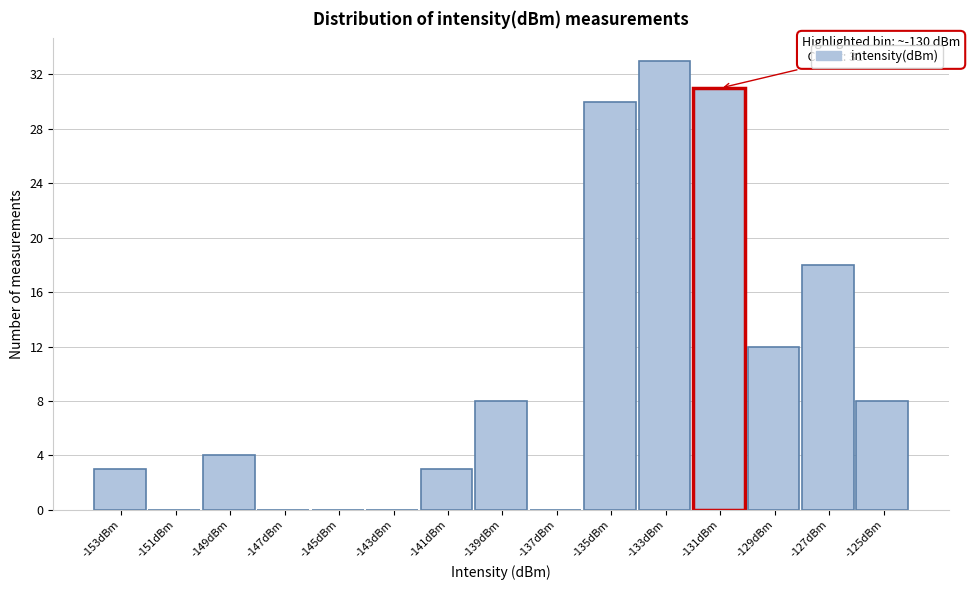

Reading left to right, what are all the values shown in this chart?

-153dBm=3	-151dBm=0	-149dBm=4	-147dBm=0	-145dBm=0	-143dBm=0	-141dBm=3	-139dBm=8	-137dBm=0	-135dBm=30	-133dBm=33	-131dBm=31	-129dBm=12	-127dBm=18	-125dBm=8